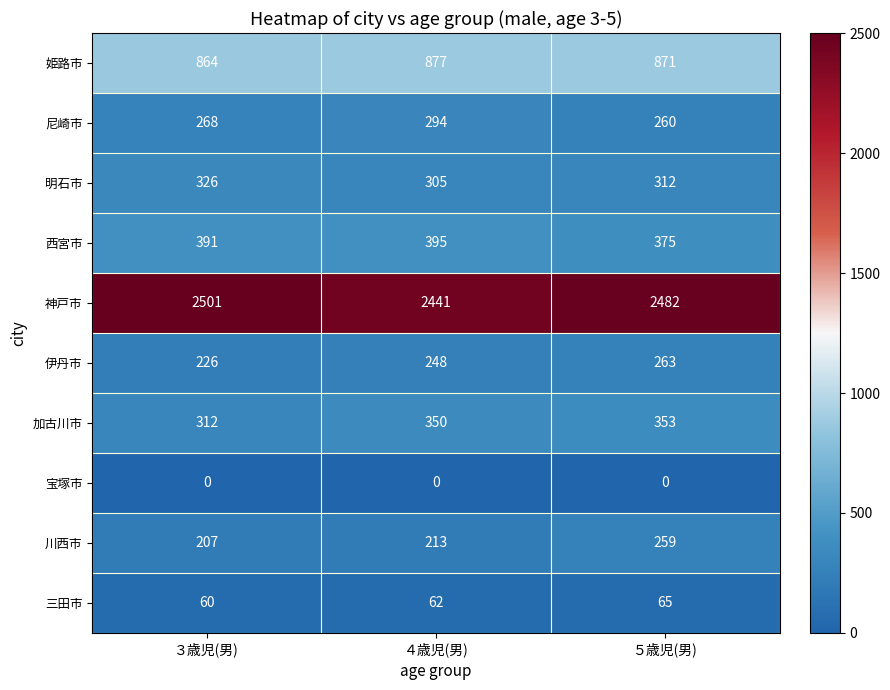

Reading left to right, extract all data points from this chart.

姫路市: ３歳児(男)=864	４歳児(男)=877	５歳児(男)=871
尼崎市: ３歳児(男)=268	４歳児(男)=294	５歳児(男)=260
明石市: ３歳児(男)=326	４歳児(男)=305	５歳児(男)=312
西宮市: ３歳児(男)=391	４歳児(男)=395	５歳児(男)=375
神戸市: ３歳児(男)=2501	４歳児(男)=2441	５歳児(男)=2482
伊丹市: ３歳児(男)=226	４歳児(男)=248	５歳児(男)=263
加古川市: ３歳児(男)=312	４歳児(男)=350	５歳児(男)=353
宝塚市: ３歳児(男)=0	４歳児(男)=0	５歳児(男)=0
川西市: ３歳児(男)=207	４歳児(男)=213	５歳児(男)=259
三田市: ３歳児(男)=60	４歳児(男)=62	５歳児(男)=65